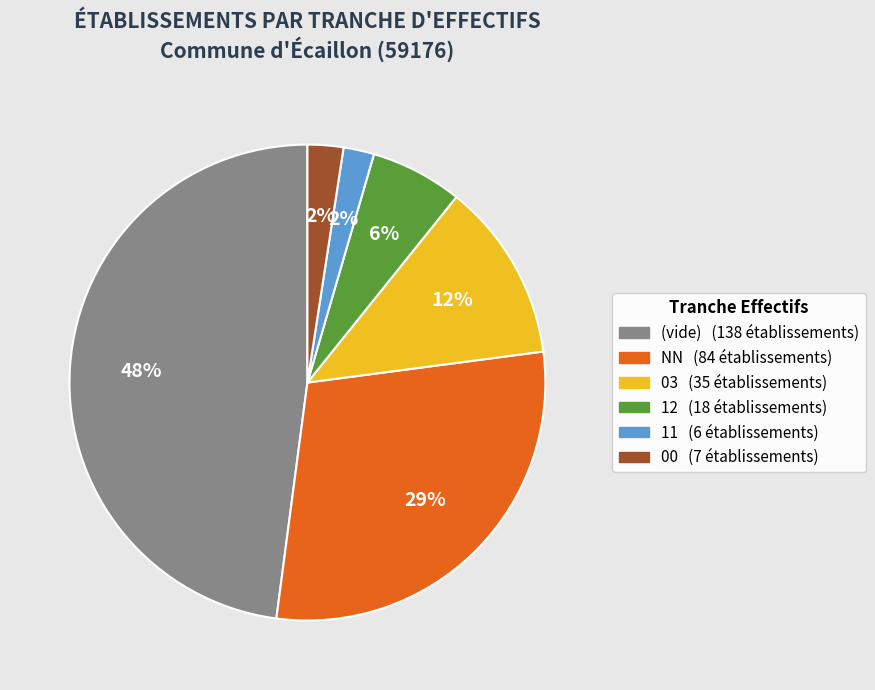

Is there any slice that represents more than half of the pie?

No